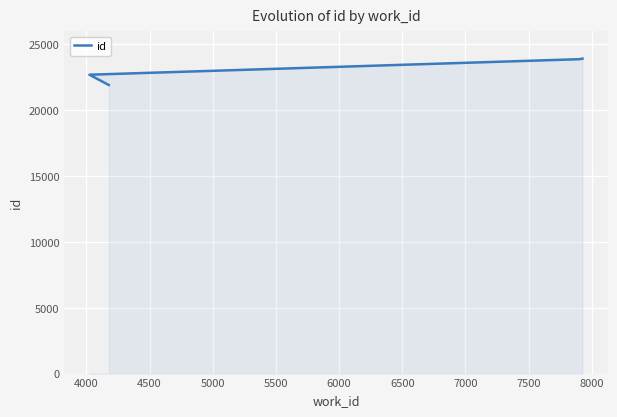

Is it true that the value at 4000 is 6572?

False